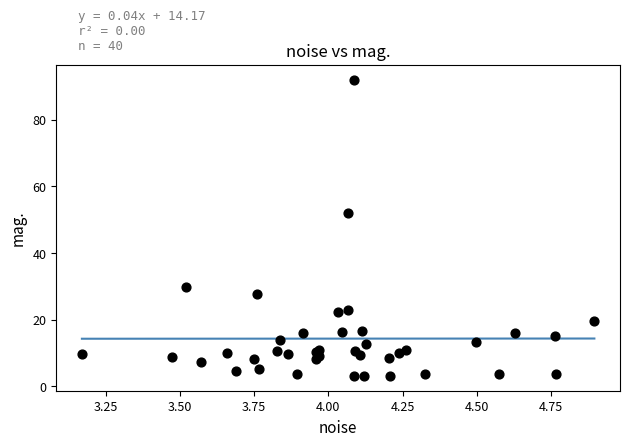

What Y value in the scatter plot is closest to 47?

51.9